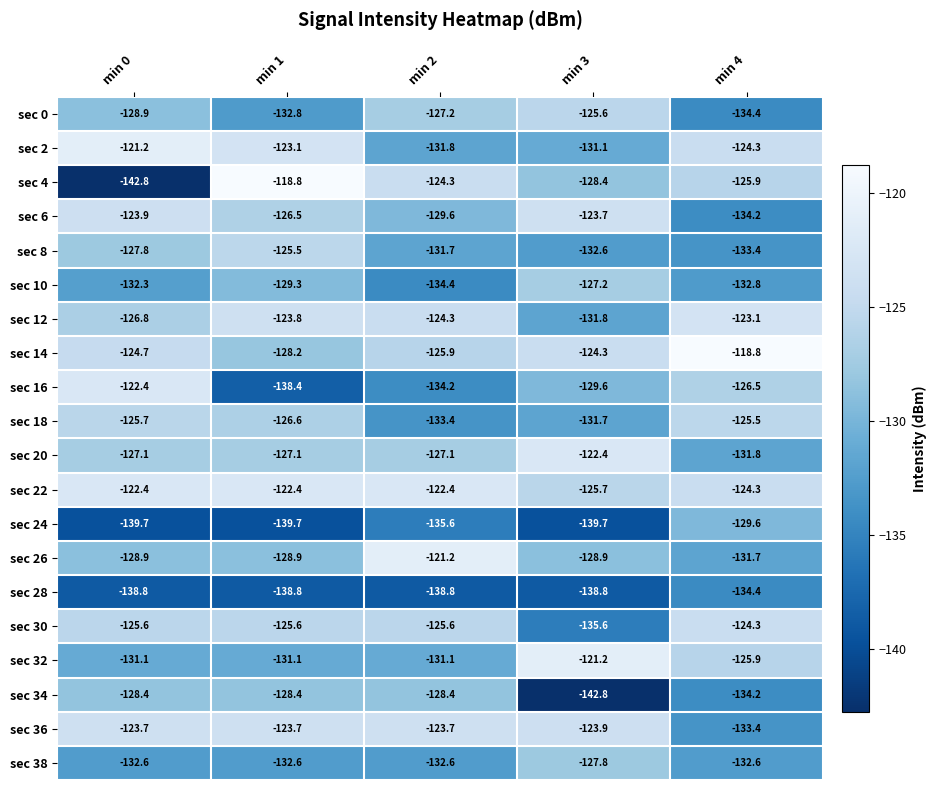

At how many categories does at least one series exceed -134?

5